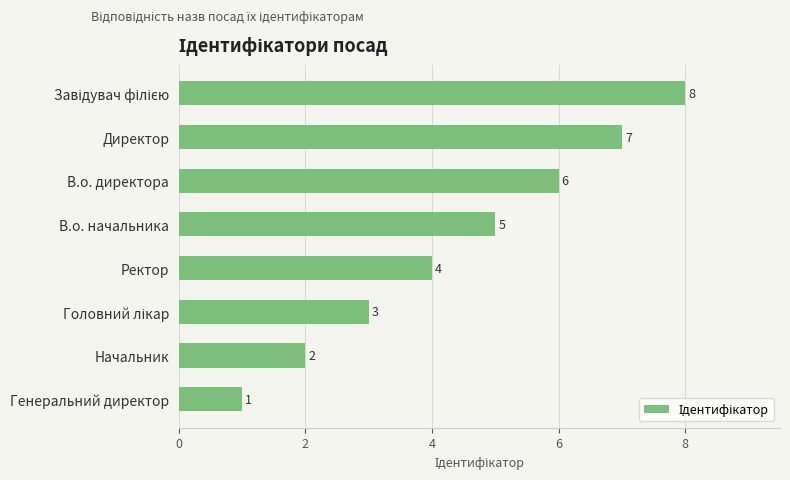

What is the label of the 4th bar from the bottom?

Ректор